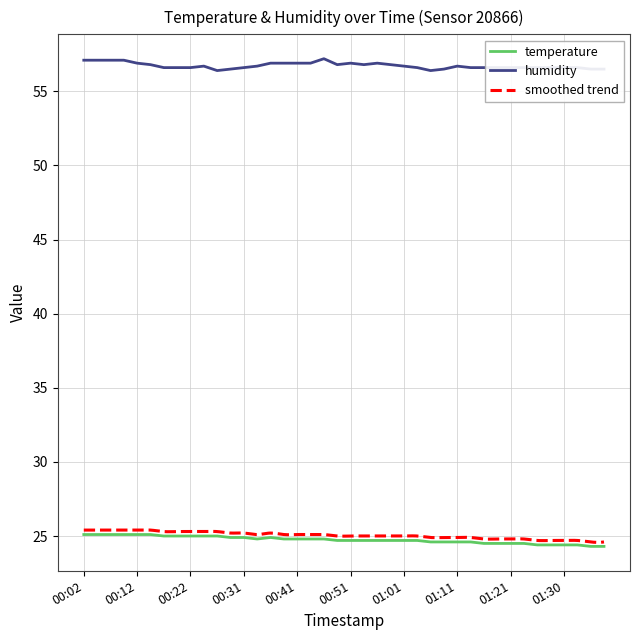

Which series changed the most between 00:17 and 00:31?

temperature